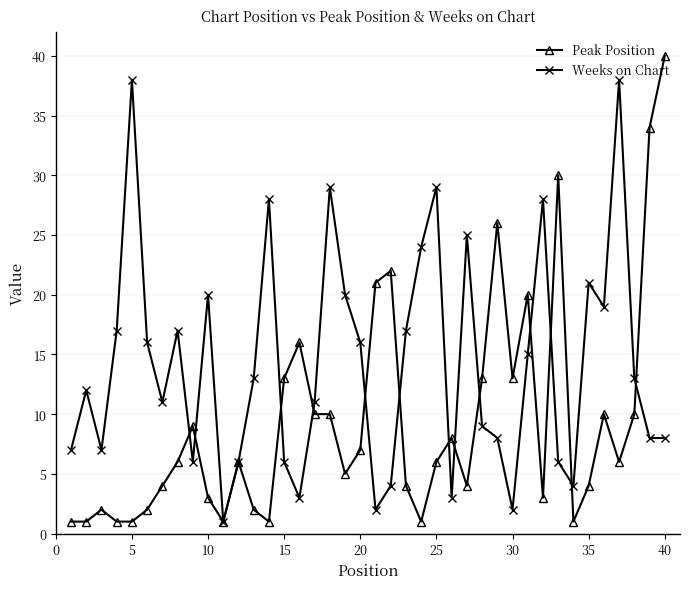

Which series has the largest total across all categories?

Weeks on Chart